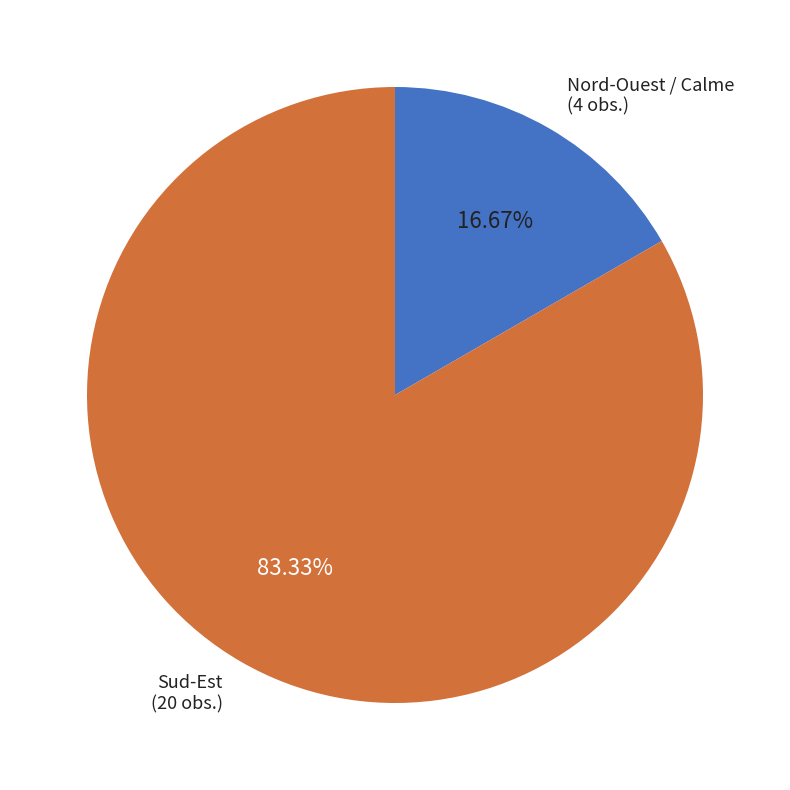

Which slice is the smallest?

Nord-Ouest